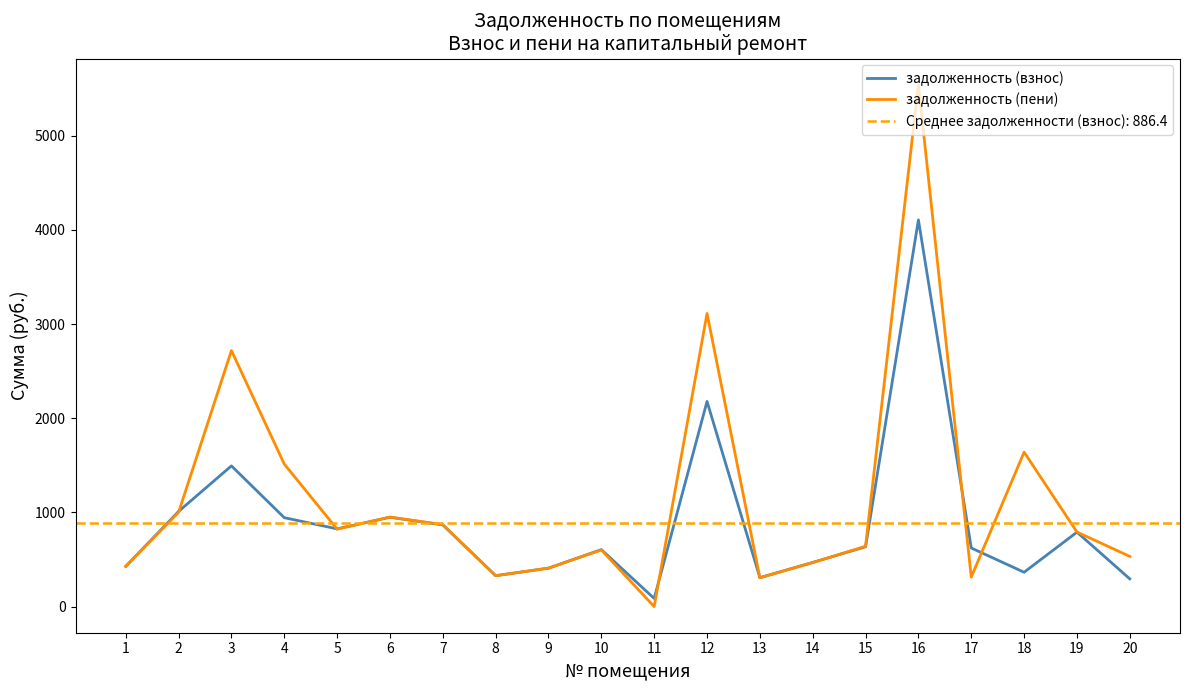

At how many categories does at least one series exceed 2420?

3